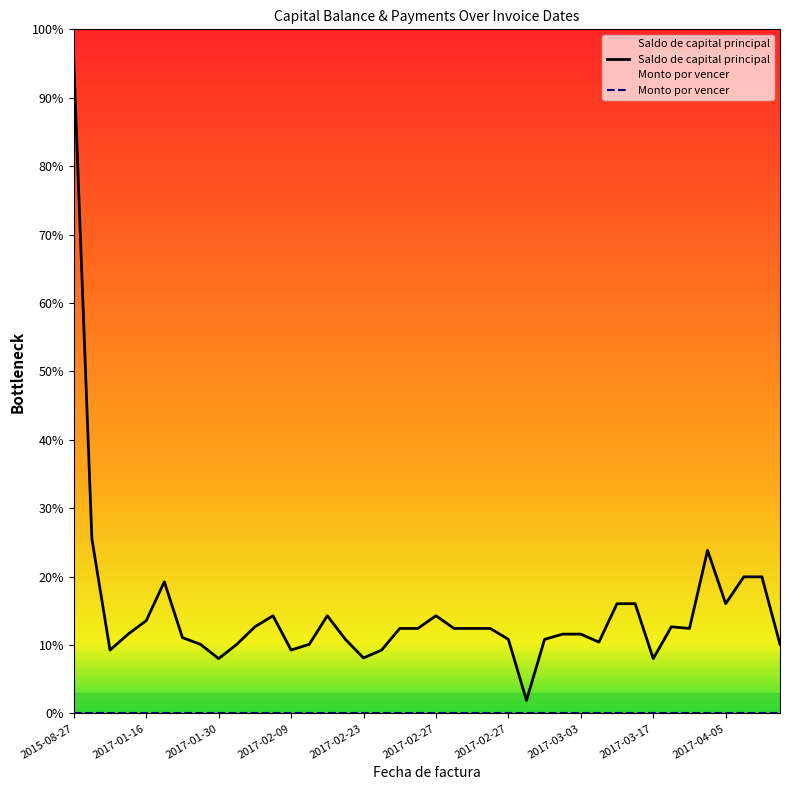

Is it true that Saldo de capital principal equals 477079.7 at 26?

False